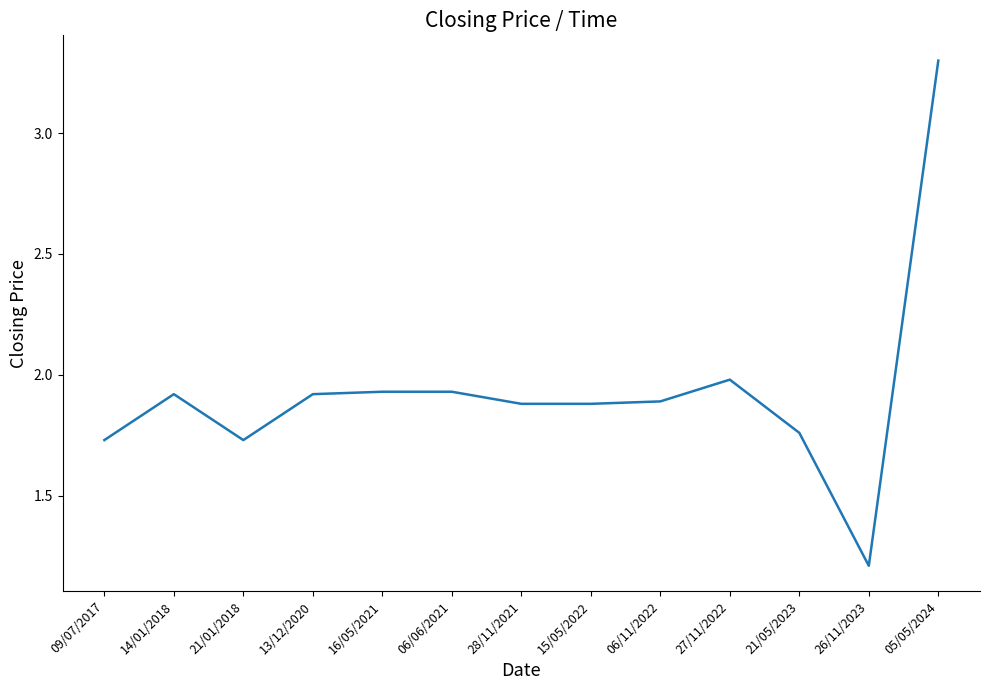

At which category does the chart reach its peak across all series?

05/05/2024